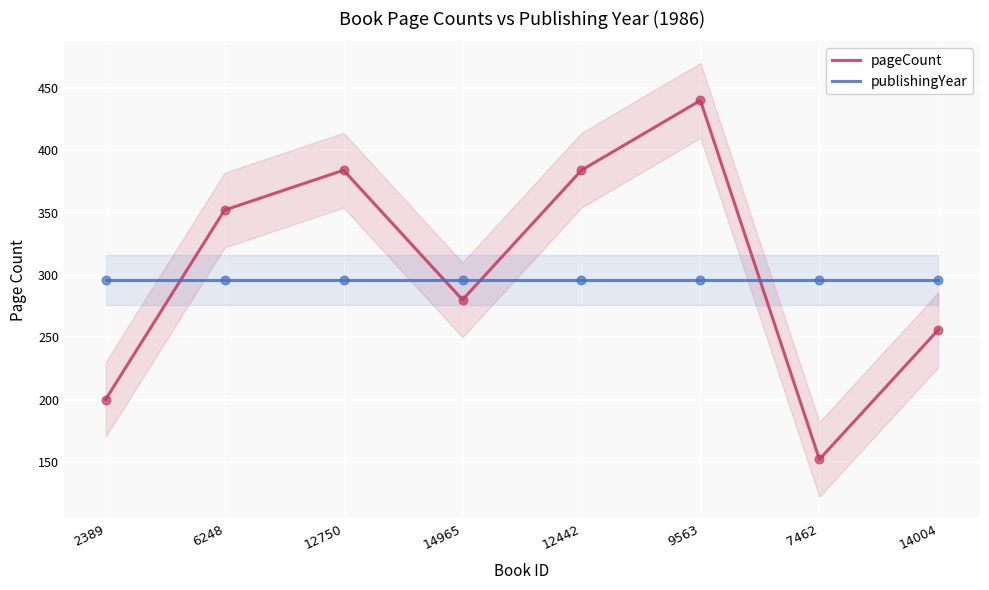

Which series contains the highest Y value?

pageCount